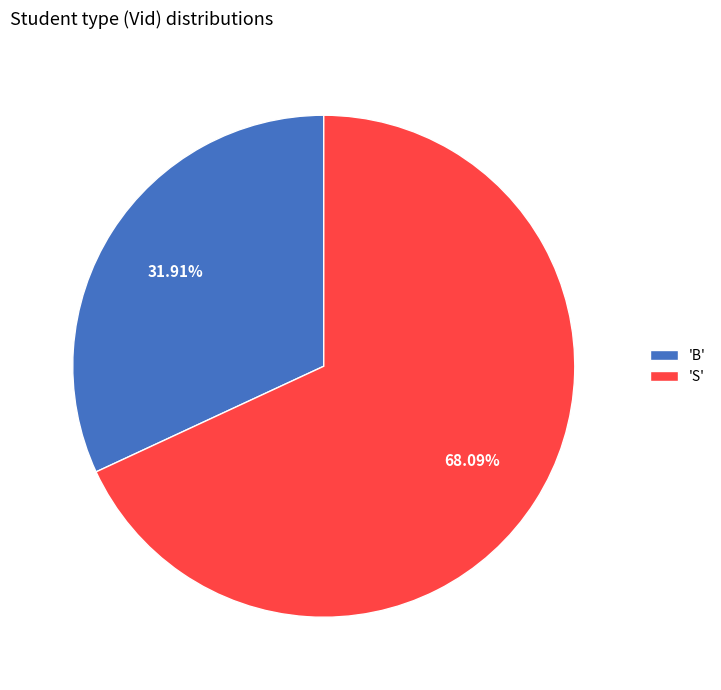

Which slice is the smallest?

'B'